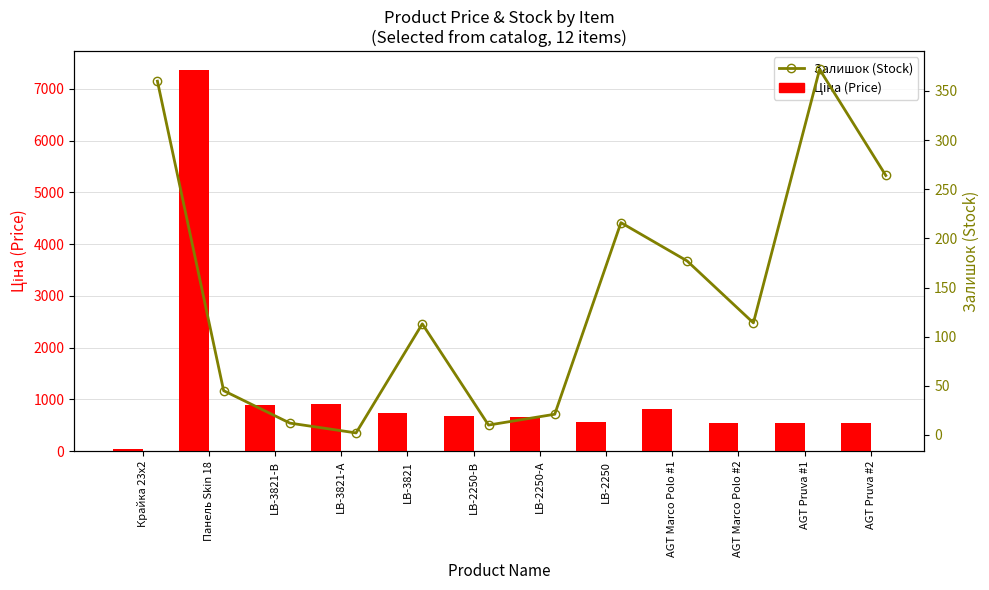

At which category is the sum across all series the highest?

Панель Skin 18